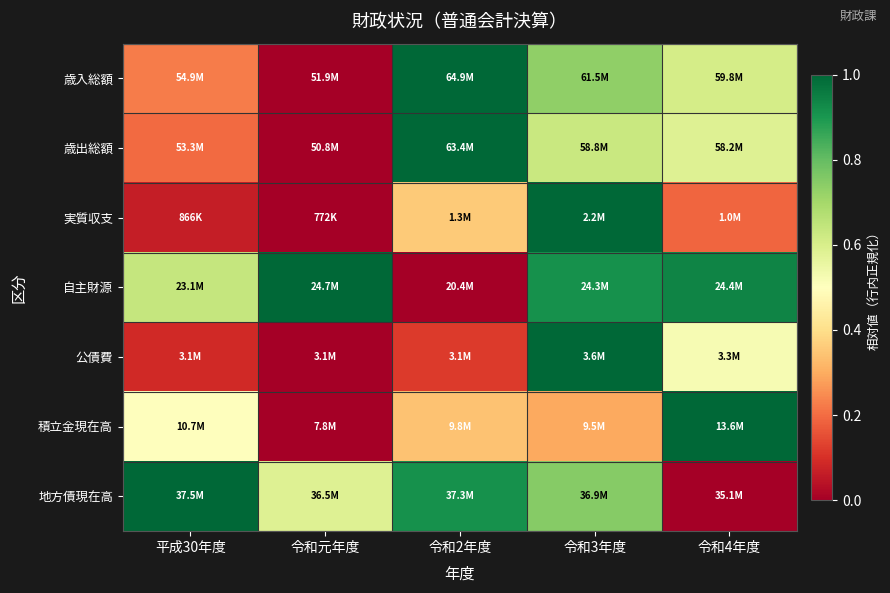

Between 令和4年度 and 平成30年度, which is larger?

令和4年度